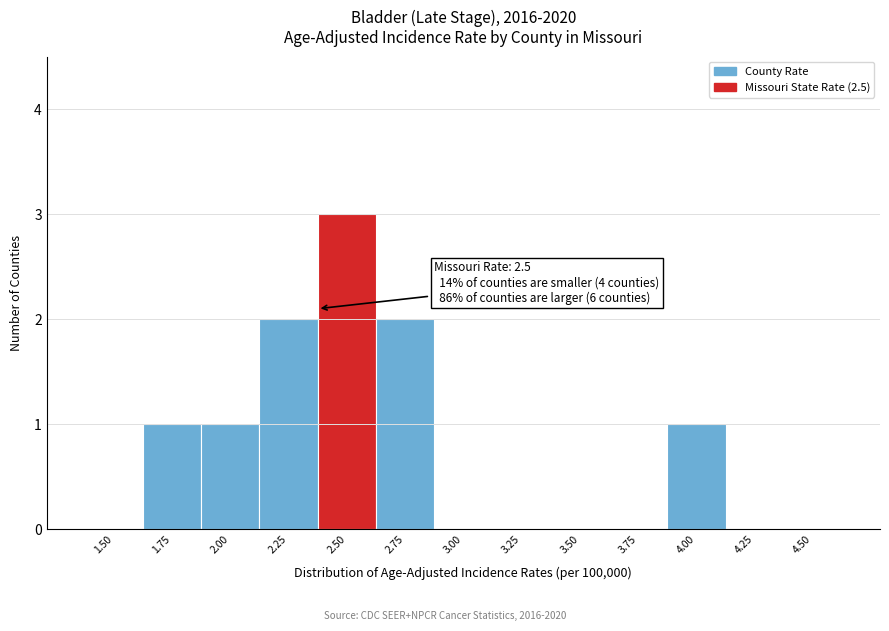

Reading right to left, transcribe all the data shown in this chart.

4.50=0	4.25=0	4.00=1	3.75=0	3.50=0	3.25=0	3.00=0	2.75=2	2.50=3	2.25=2	2.00=1	1.75=1	1.50=0